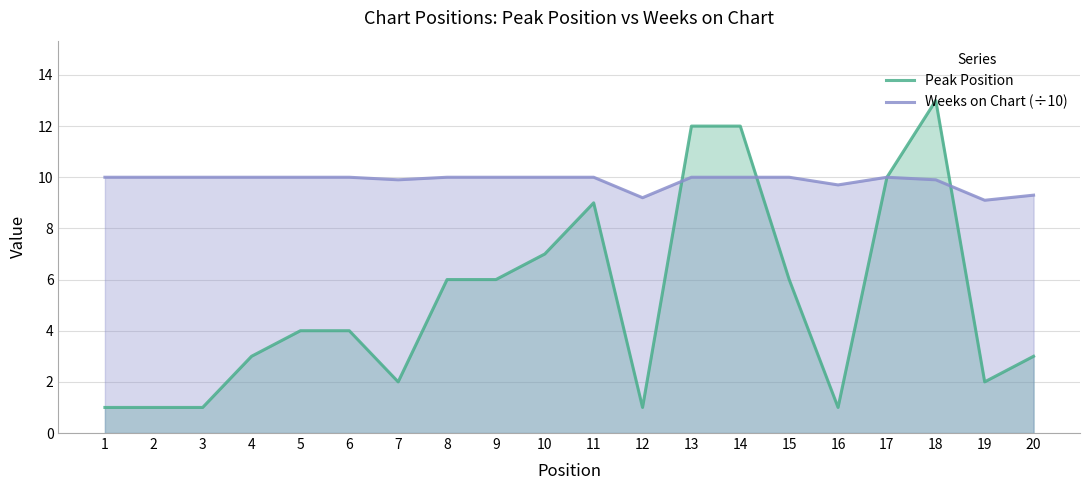

Where does the Peak Position series first go above 4?

8